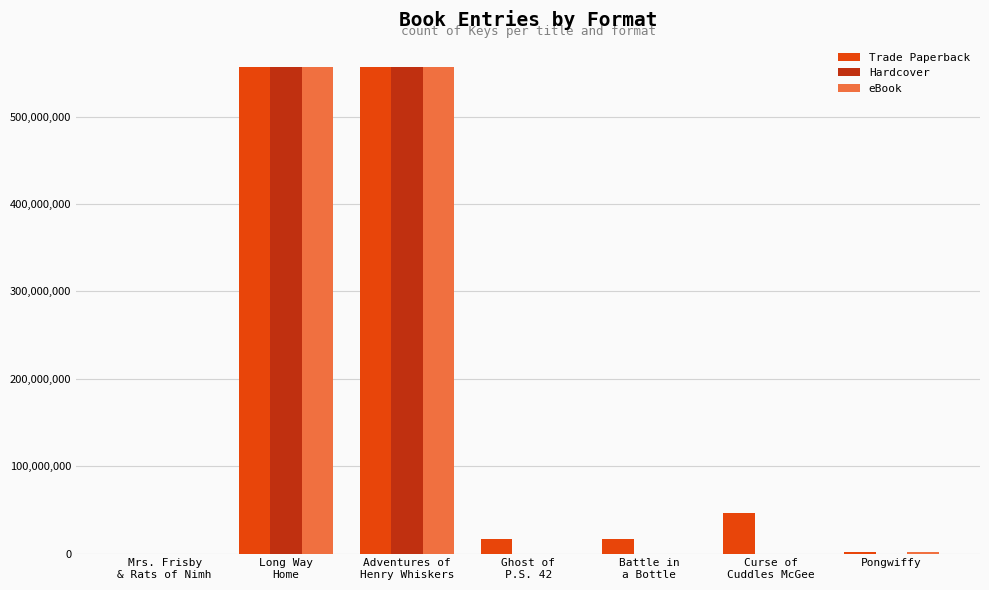

What is the highest value of the Hardcover series?

556836364